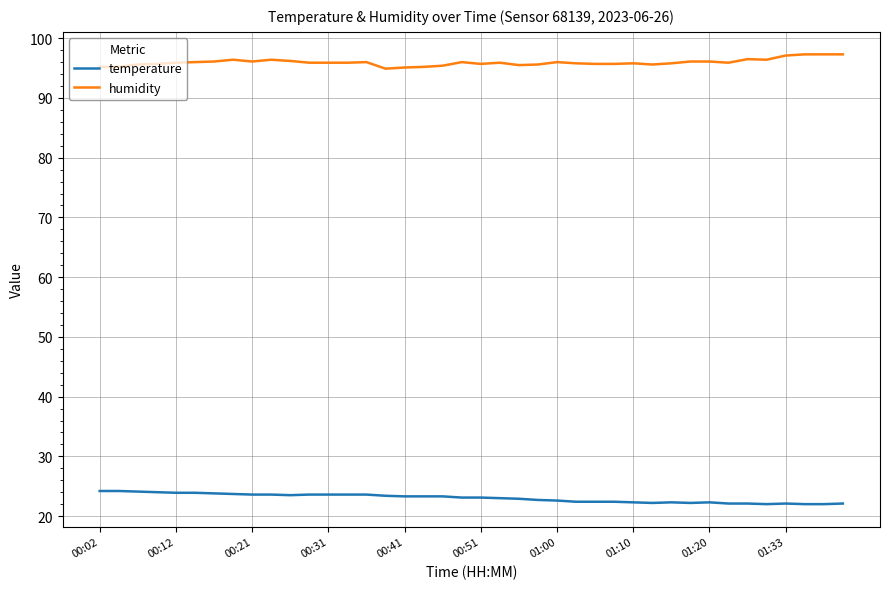

Which series has the largest total across all categories?

humidity